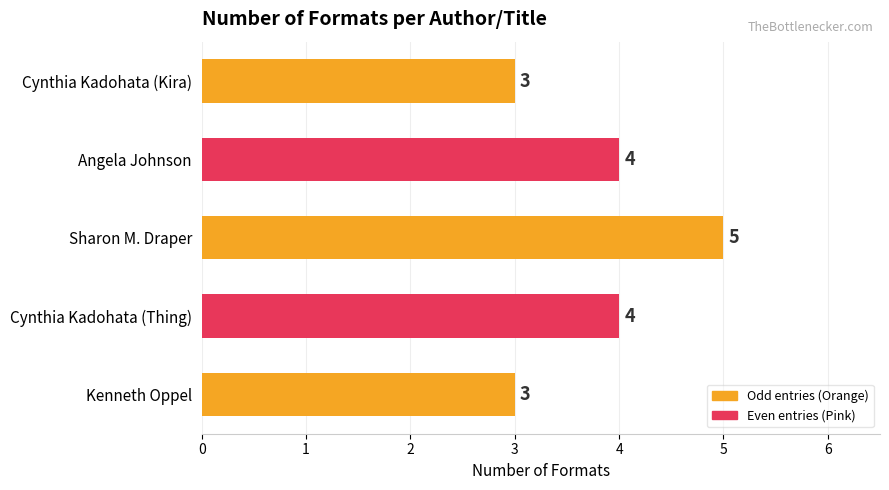

Reading bottom to top, list all the values displayed in this chart.

Kenneth Oppel=3	Cynthia Kadohata (Thing)=4	Sharon M. Draper=5	Angela Johnson=4	Cynthia Kadohata (Kira)=3